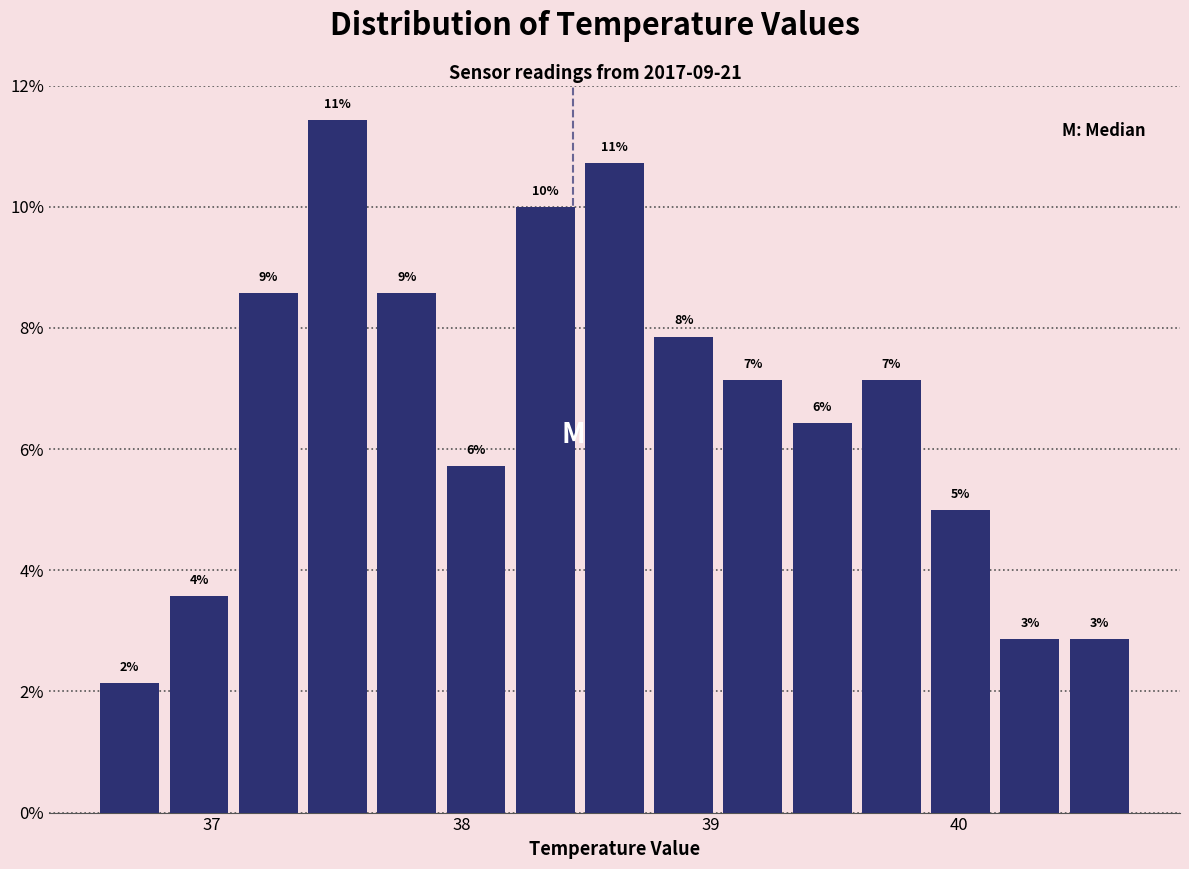

Read against the x-axis, roughly where is the centre of the tallest bar?

37.5